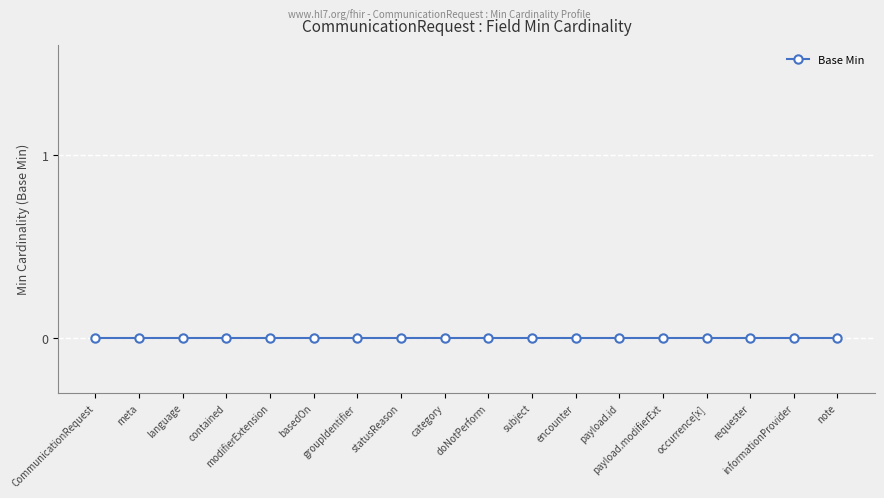

The chart shows a value of 0 at 0. True or false?

True